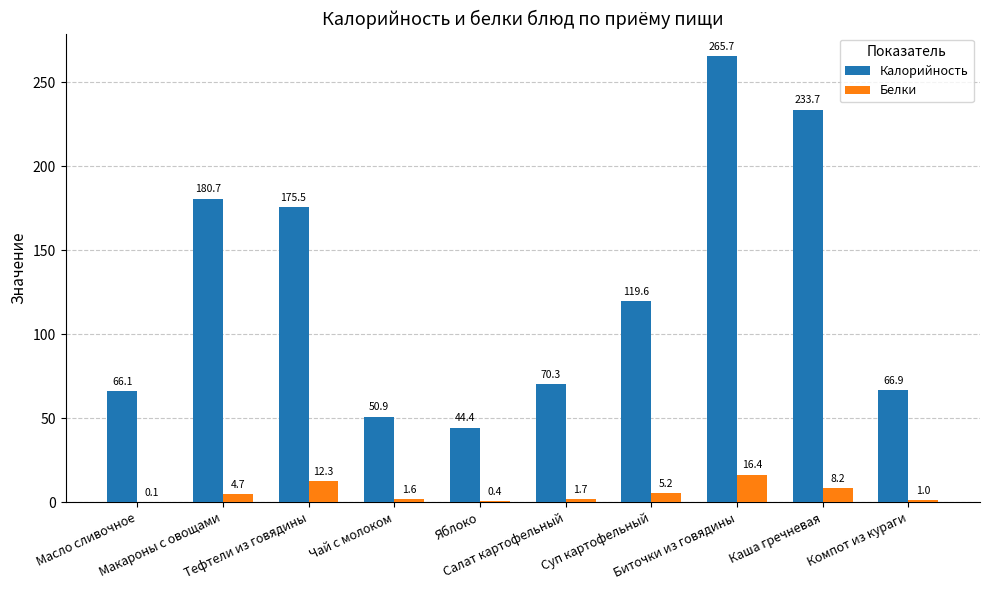

Which series changed the most between Суп картофельный and Компот из кураги?

Калорийность